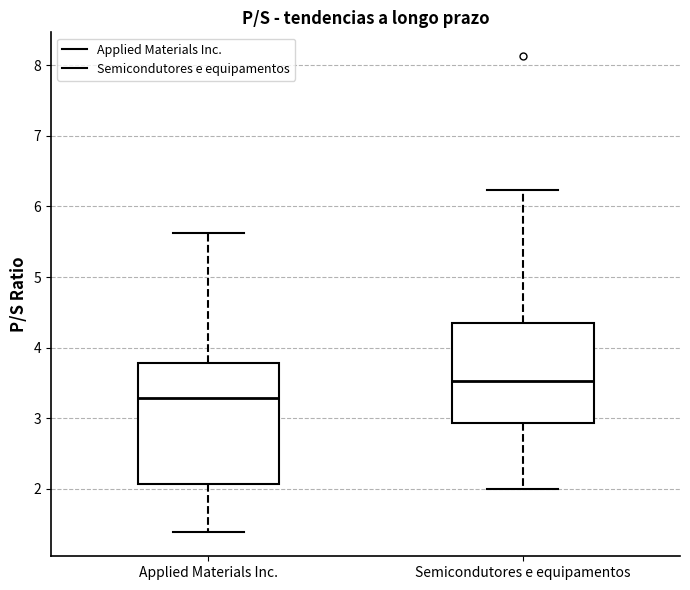

Reading left to right, read every box against the y-axis: the position of its median line, the range the box covers, and the ends of its whiskers. The values are not printed on the chart, so give them approximately, as read against the axis.

Applied Materials Inc.: median 3.3, box 2.1 to 3.8, whiskers 1.4 to 5.6
Semicondutores e equipamentos: median 3.5, box 2.9 to 4.4, whiskers 2.0 to 6.2